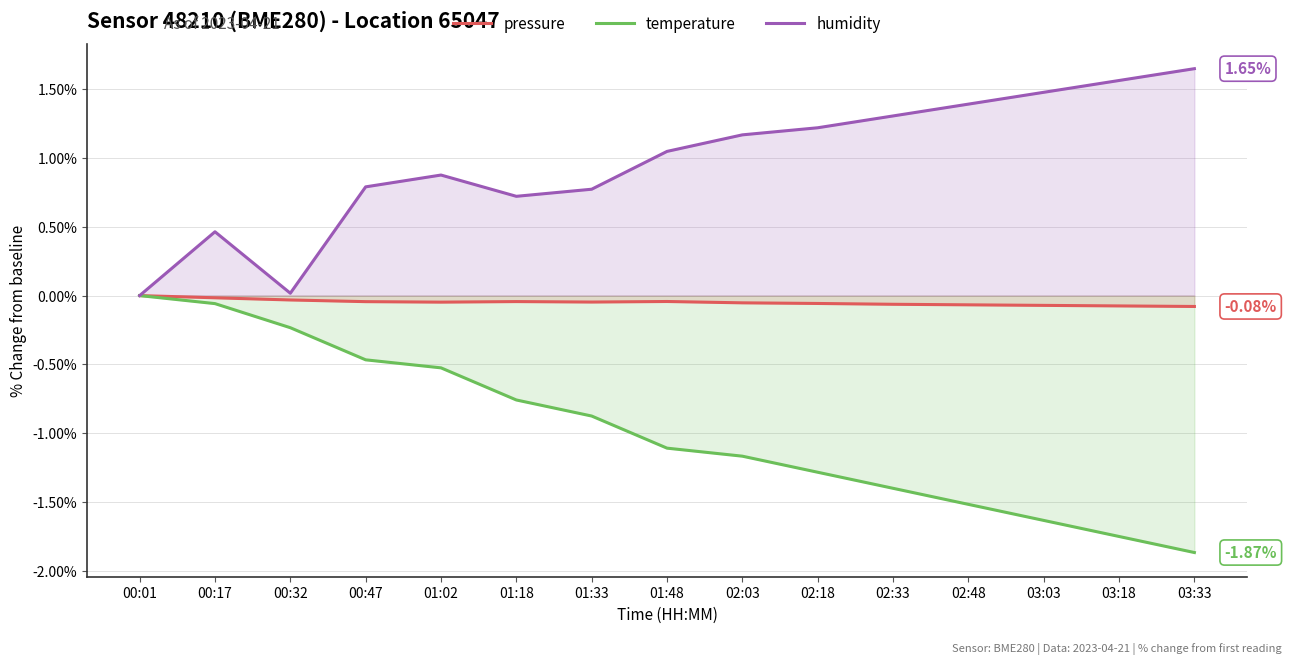

How many values in humidity are above zero?

14